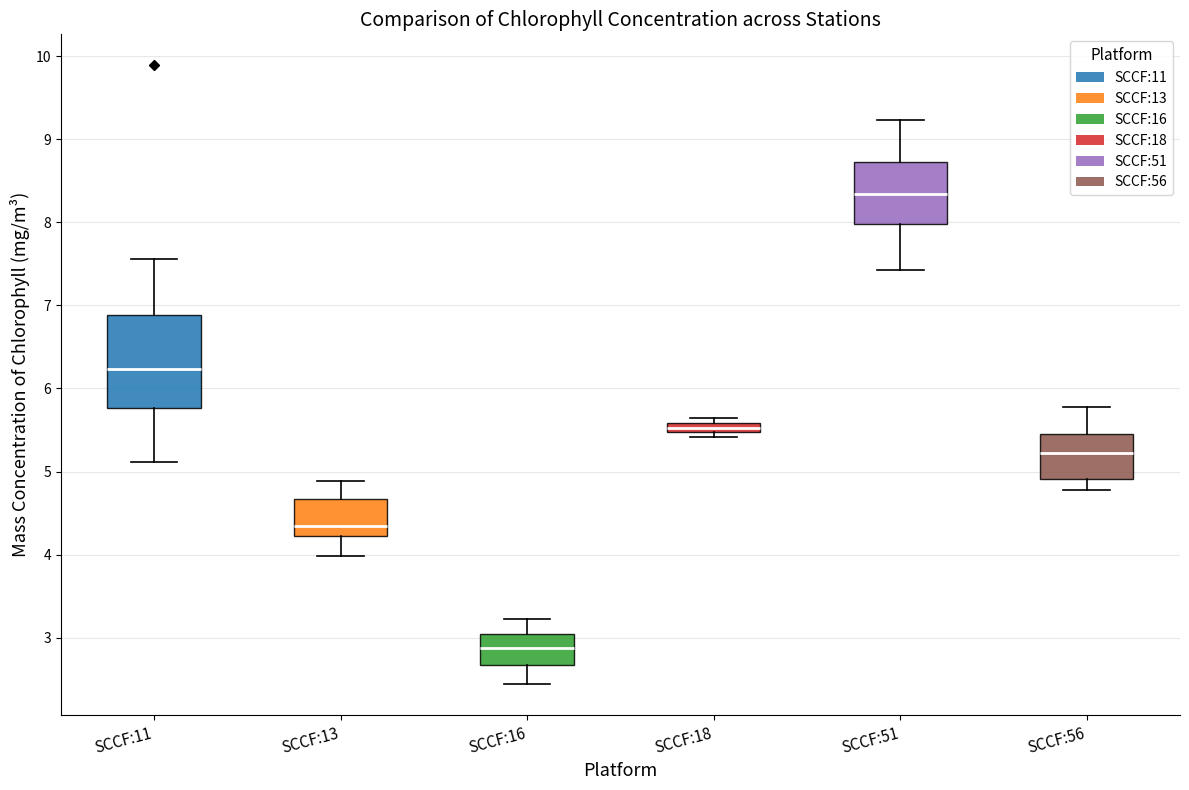

Where does the median line of the box for SCCF:56 sit on the y-axis? The values are not printed on the chart, so give them approximately, as read against the axis.

5.2